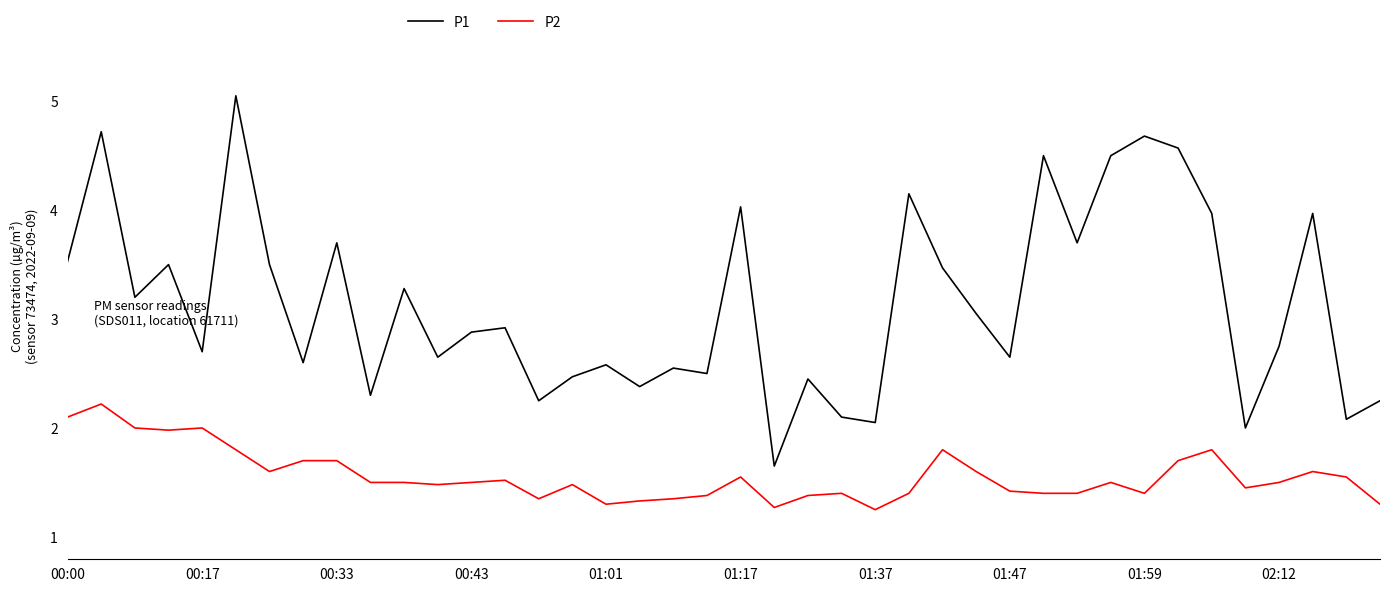

Which series has the largest total across all categories?

P1